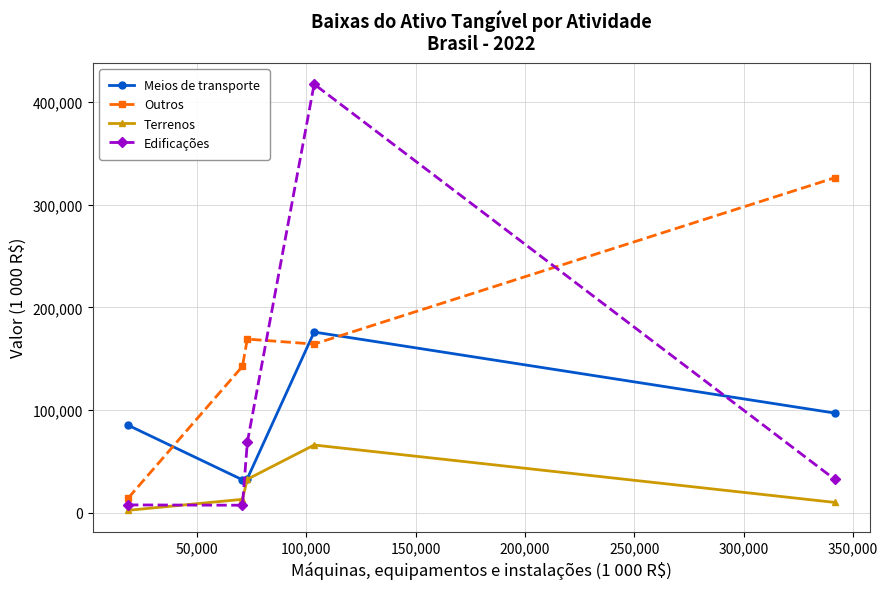

In Meios de transporte, how many points are lower than both neighbors (excluding endpoints)?

1